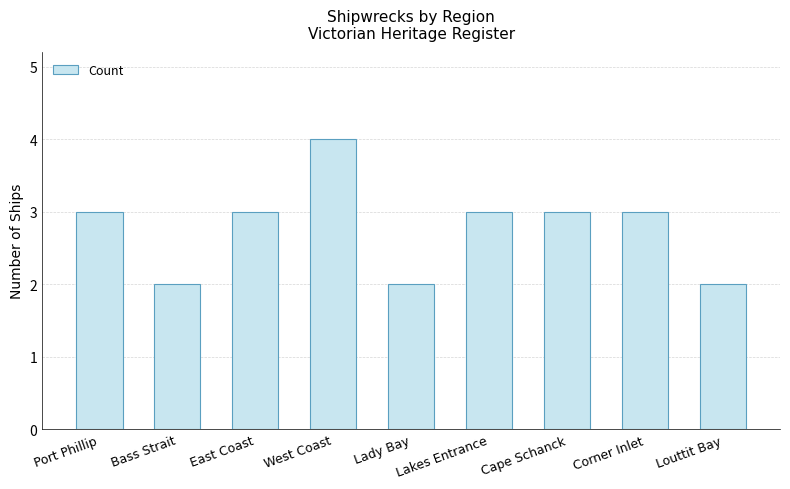

What is the sum of all values?

25